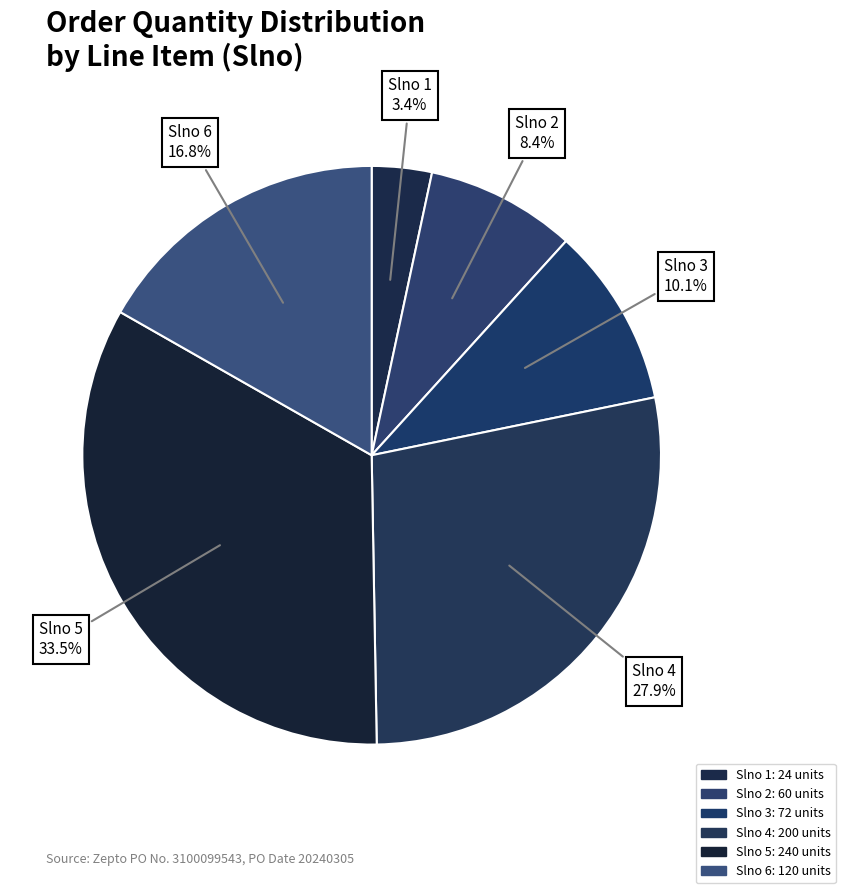

How many slices are in this pie chart?

6